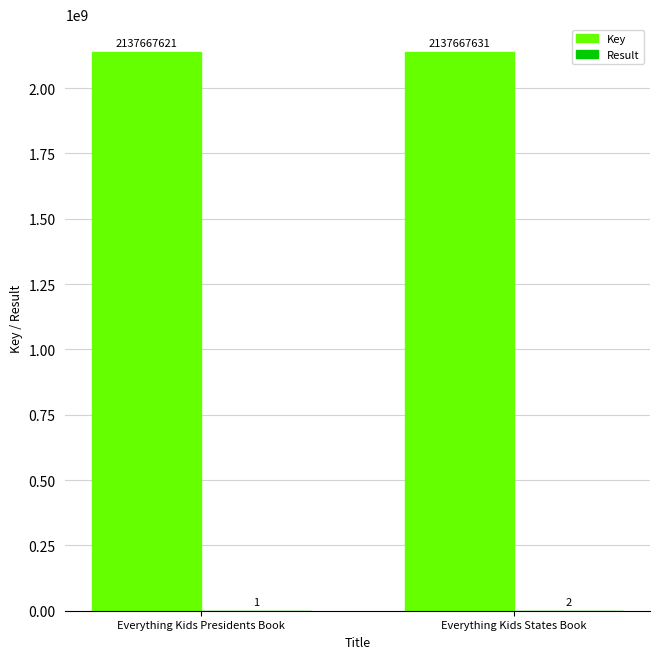

Which series changed the most between Everything Kids Presidents Book and Everything Kids States Book?

Key